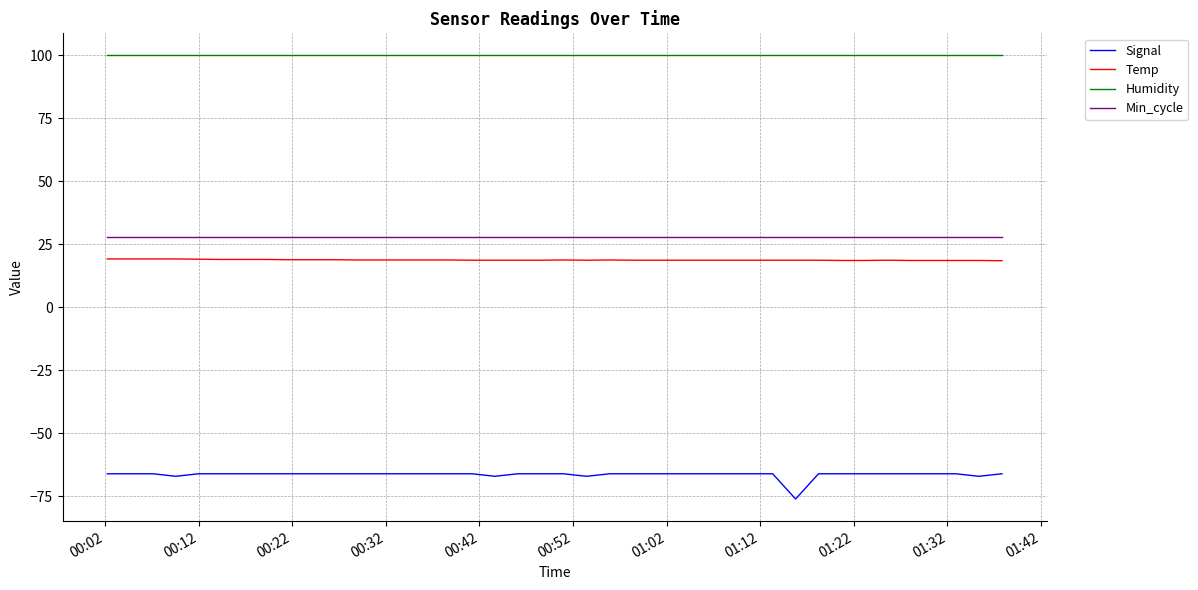

Which series has the largest total across all categories?

Humidity